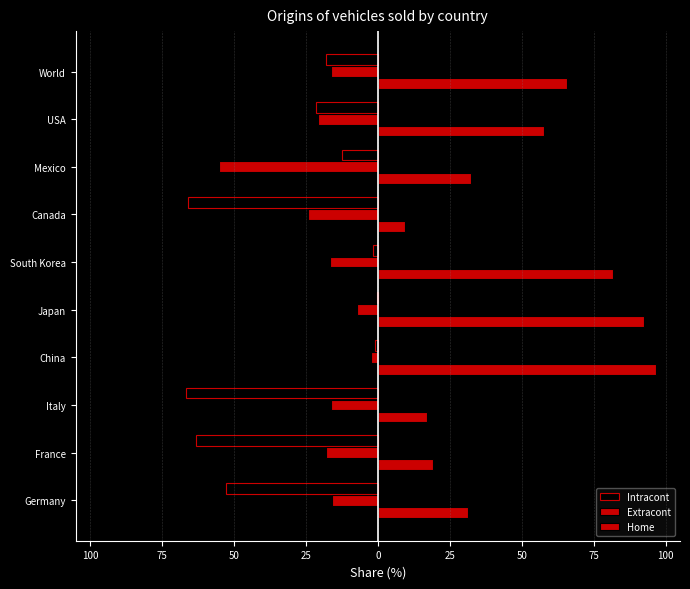

Which series has the largest total across all categories?

Home